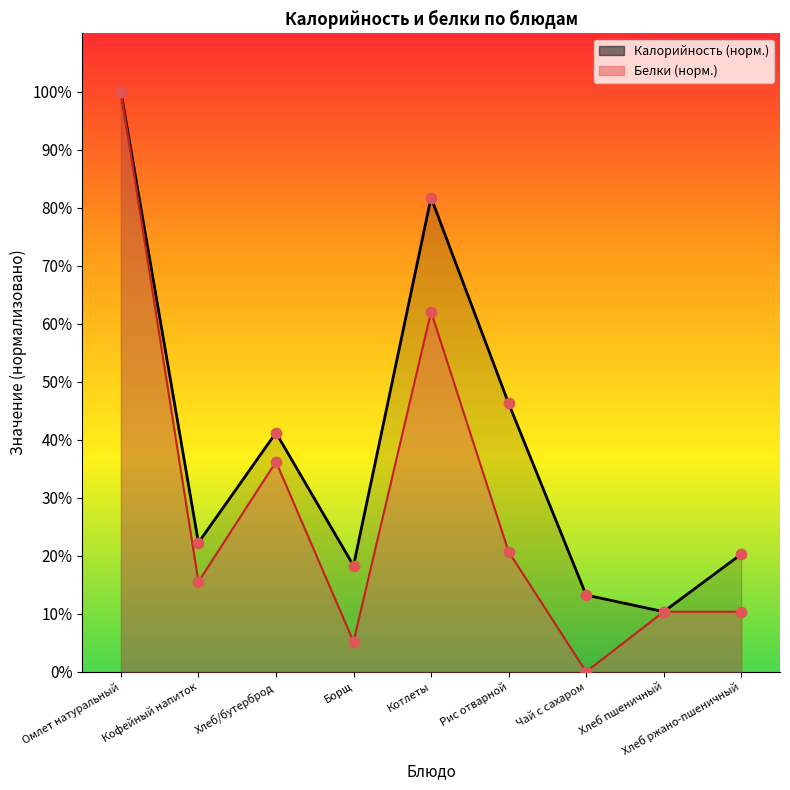

Which series has the largest Y range (max minus min)?

Белки